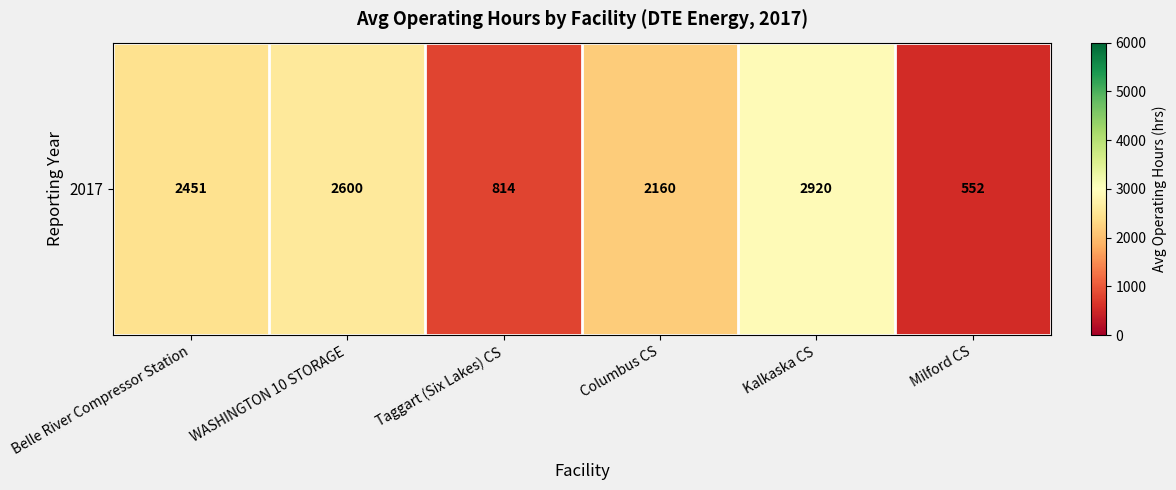

The value at Columbus CS is 2160.0. True or false?

True